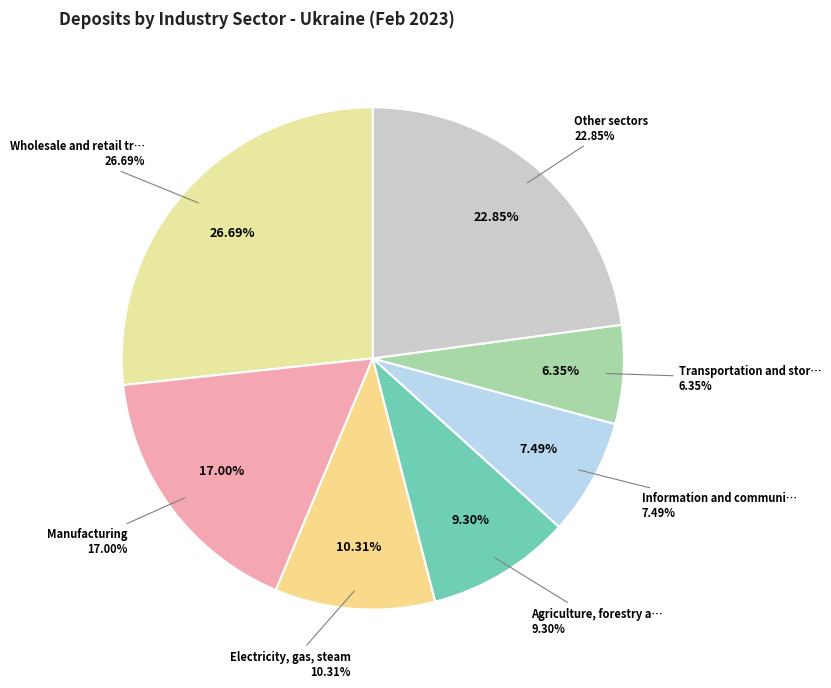

Is there a majority slice in this chart?

No